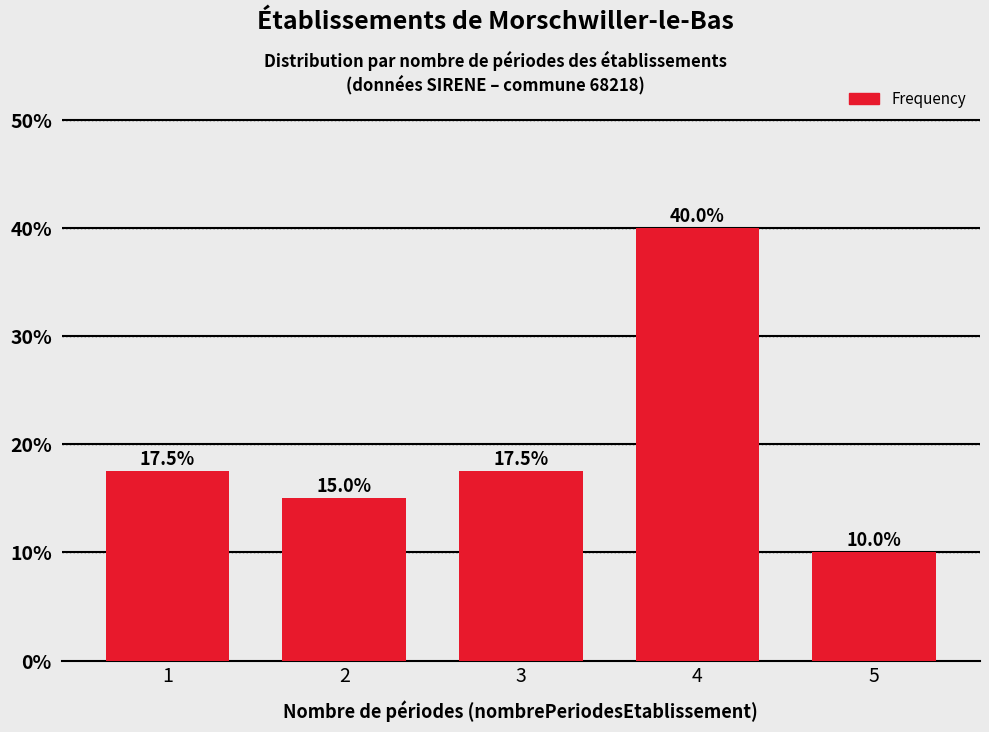

Reading right to left, extract all data points from this chart.

10.0	40.0	17.5	15.0	17.5